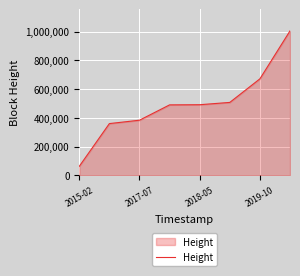

What is the maximum value shown in the chart?

1005561